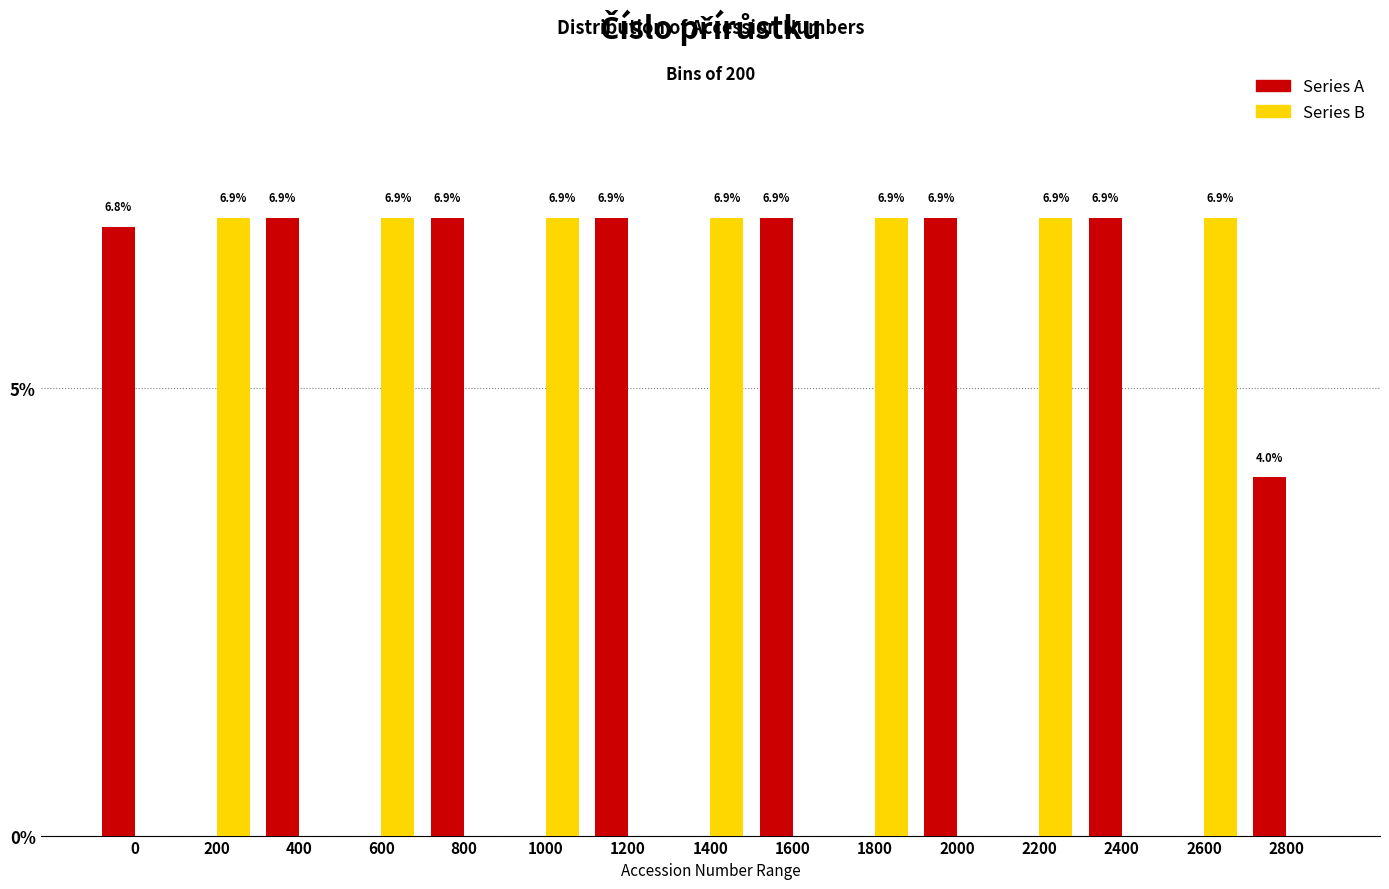

Reading left to right, transcribe all the data shown in this chart.

Series A: 0=6.8	200=0.0	400=6.9	600=0.0	800=6.9	1000=0.0	1200=6.9	1400=0.0	1600=6.9	1800=0.0	2000=6.9	2200=0.0	2400=6.9	2600=0.0	2800=4.0
Series B: 0=0.0	200=6.9	400=0.0	600=6.9	800=0.0	1000=6.9	1200=0.0	1400=6.9	1600=0.0	1800=6.9	2000=0.0	2200=6.9	2400=0.0	2600=6.9	2800=0.0